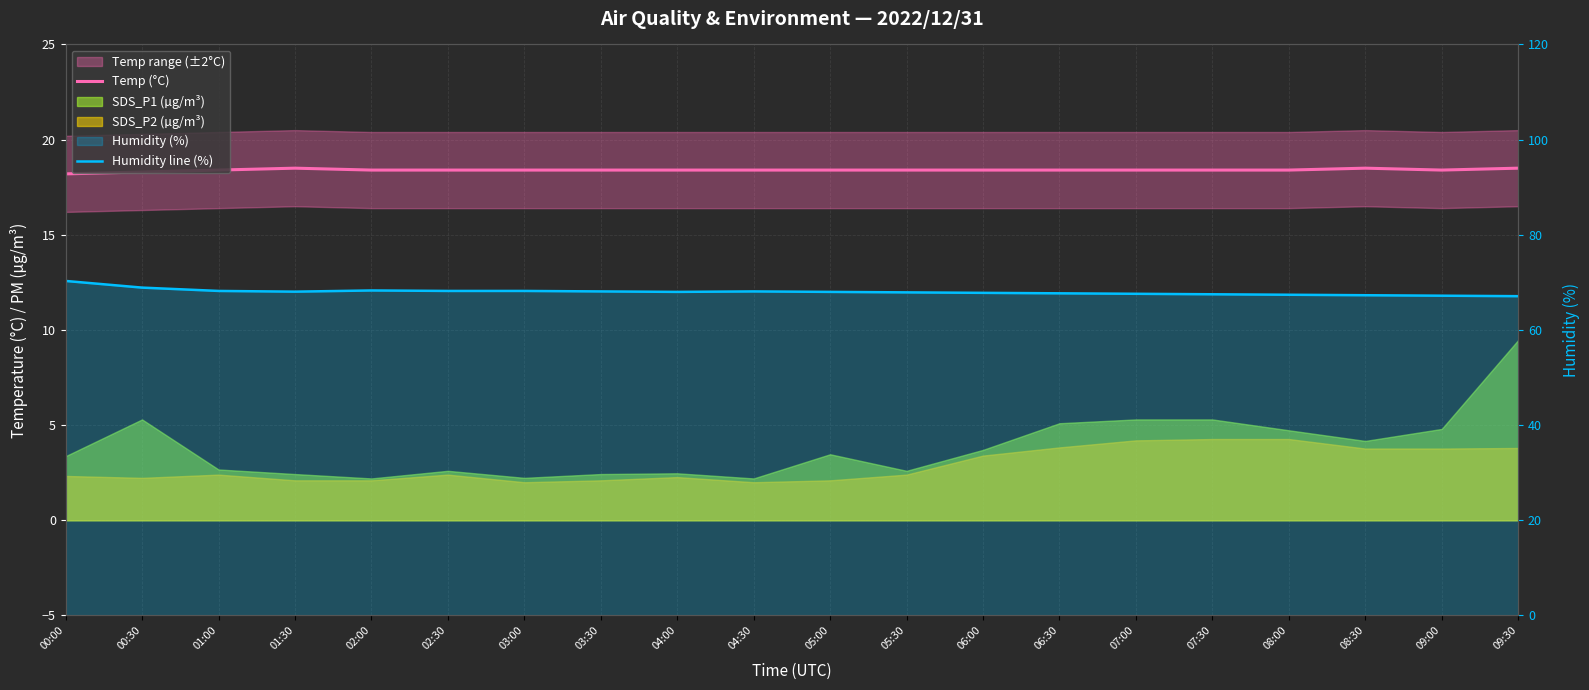

How many interior local valleys does the Temp (°C) series have?

1